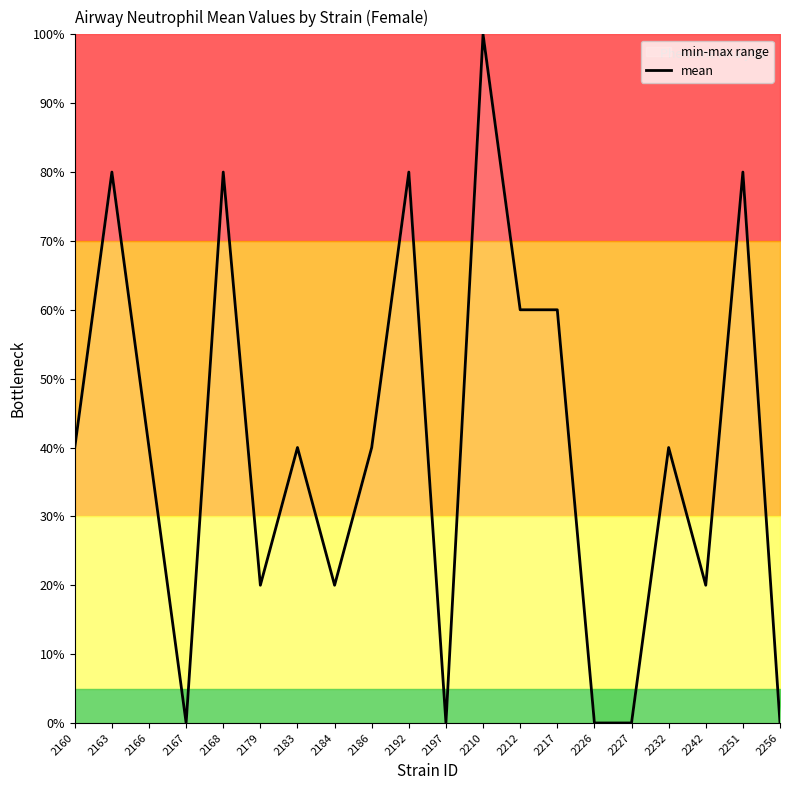

Between 2210 and 2183, which is larger?

2210